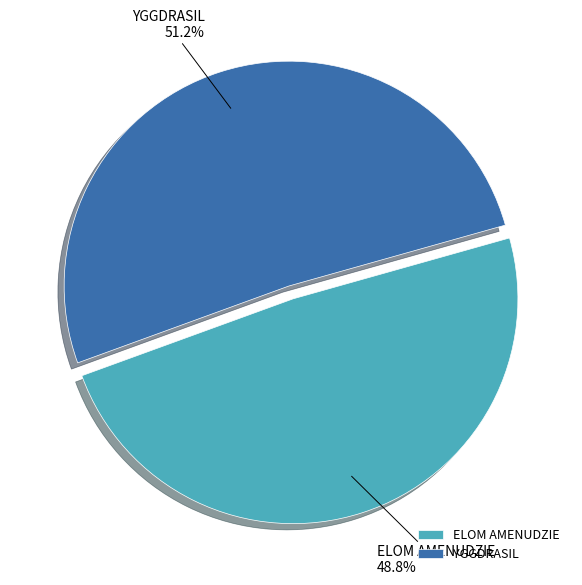

Do ELOM AMENUDZIE and YGGDRASIL together represent more than half of the pie?

Yes